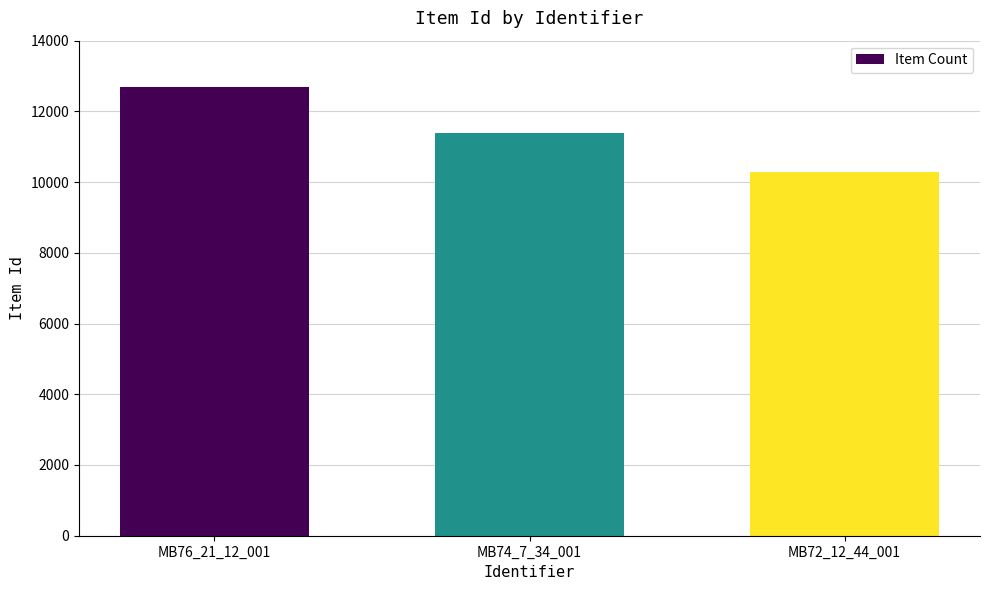

What is the greatest value displayed?

12689